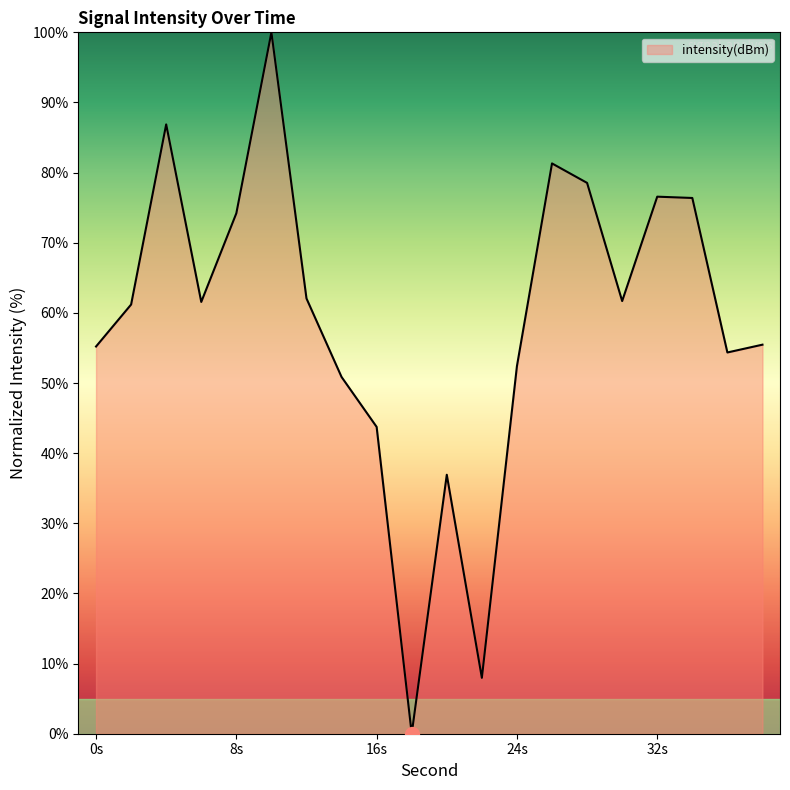

What is the greatest value displayed?

100.0